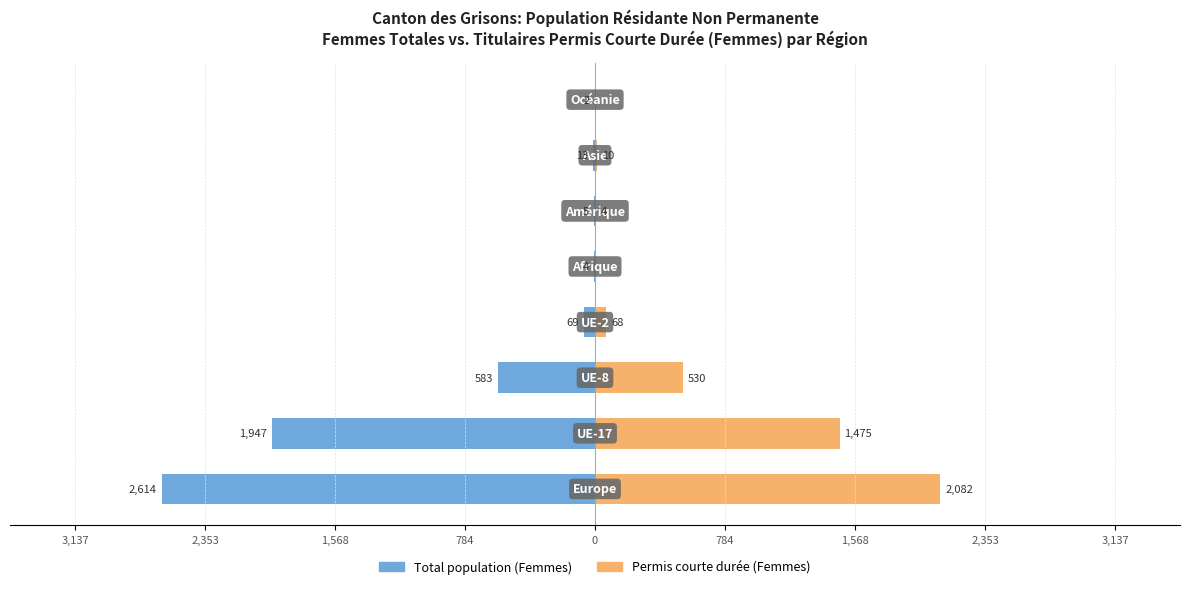

Count the number of data series in this chart.

2